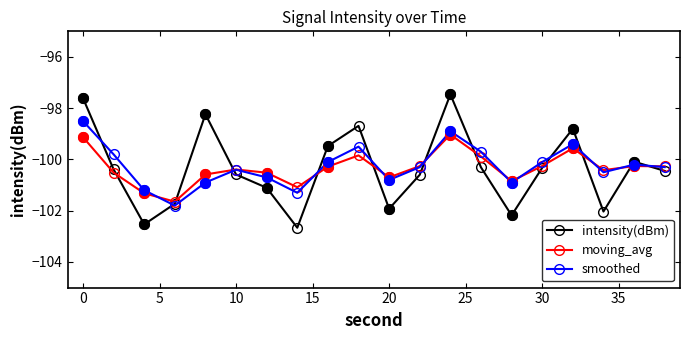

True or false: intensity(dBm) and smoothed intersect in this chart.

True